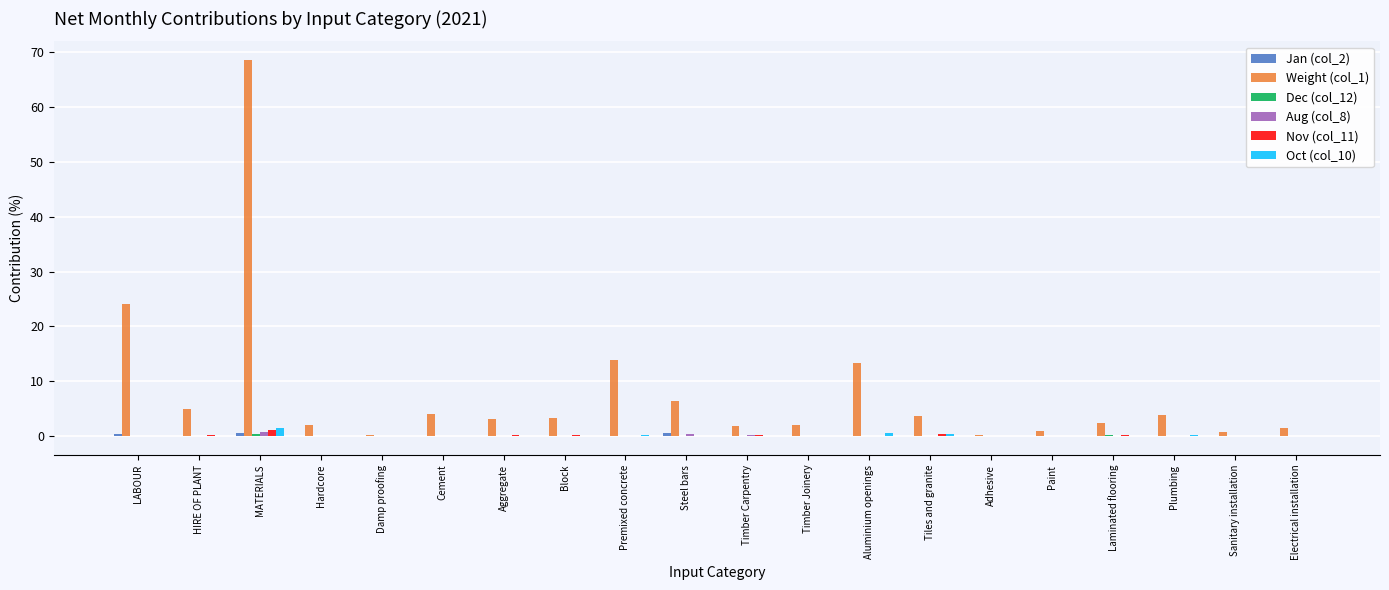

The Weight (col_1) series shows 2.4 at Laminated flooring. True or false?

True